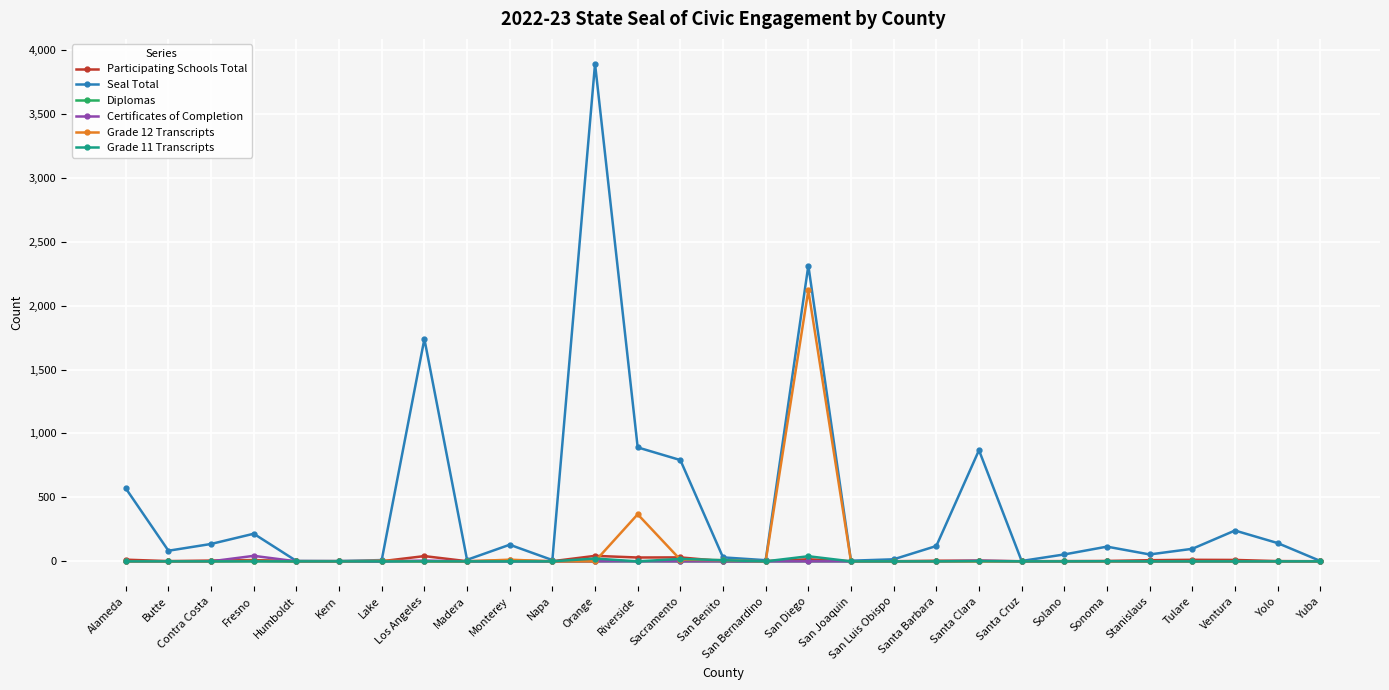

What are all the series names shown in the legend?

Participating Schools Total, Seal Total, Diplomas, Certificates of Completion, Grade 12 Transcripts, Grade 11 Transcripts